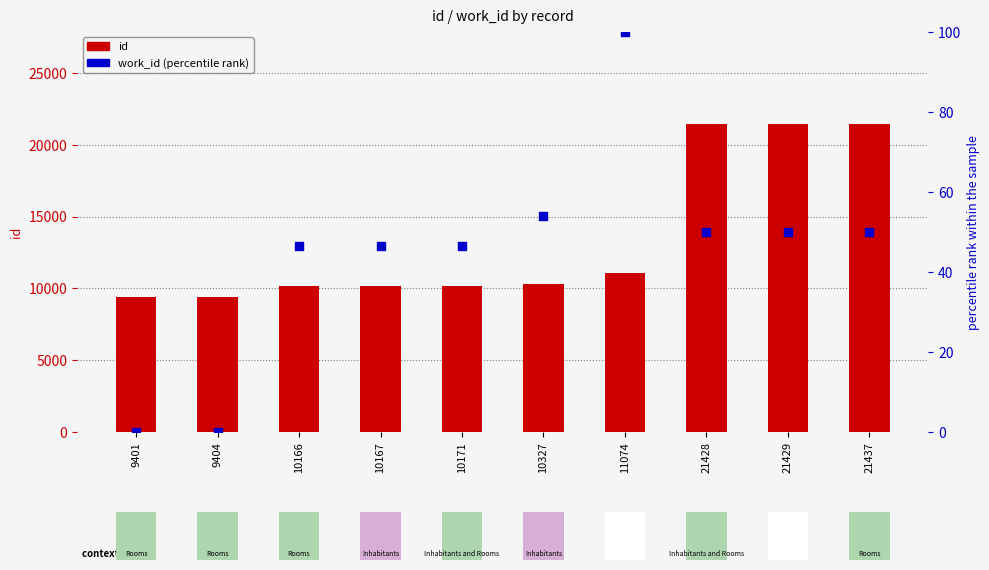

Which series contains the lowest Y value?

work_id (percentile rank)